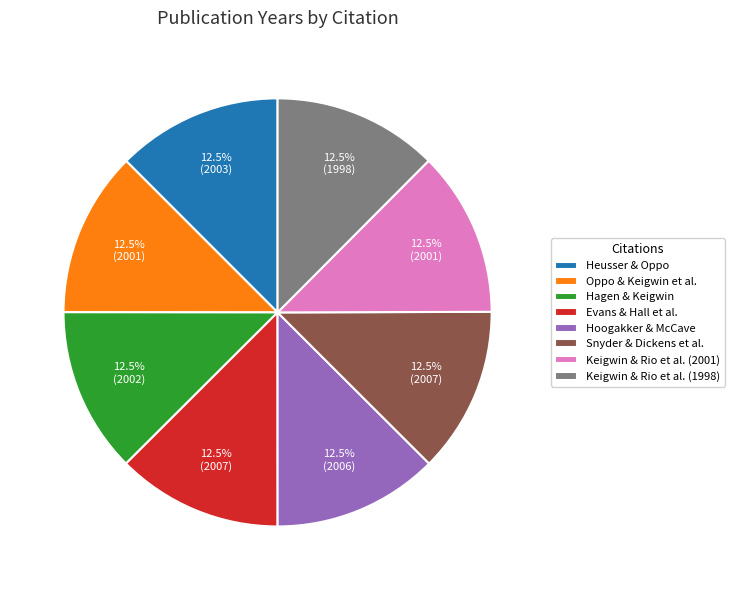

Approximately how many times larger is the value at Heusser & Oppo compared to Keigwin & Rio et al. (2001)?

1.0